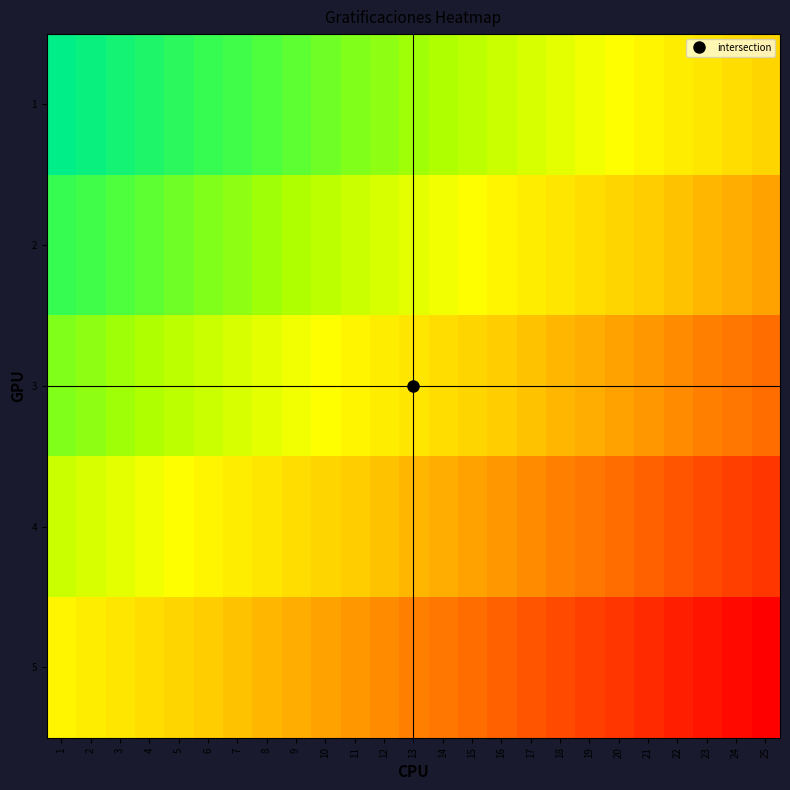

Reading left to right, extract all data points from this chart.

1: 1=1.0	2=0.9	3=0.9	4=0.8	5=0.8	6=0.8	7=0.7	8=0.7	9=0.6	10=0.6	11=0.6	12=0.5	13=0.5	14=0.4	15=0.4	16=0.4	17=0.3	18=0.3	19=0.2	20=0.2	21=0.2	22=0.1	23=0.1	24=0.0	25=0.0
2: 1=0.8	2=0.7	3=0.7	4=0.6	5=0.6	6=0.6	7=0.5	8=0.5	9=0.4	10=0.4	11=0.4	12=0.3	13=0.3	14=0.2	15=0.2	16=0.2	17=0.1	18=0.1	19=0.0	20=0.0	21=-0.0	22=-0.1	23=-0.1	24=-0.2	25=-0.2
3: 1=0.6	2=0.5	3=0.5	4=0.4	5=0.4	6=0.4	7=0.3	8=0.3	9=0.2	10=0.2	11=0.2	12=0.1	13=0.1	14=0.0	15=0.0	16=-0.0	17=-0.1	18=-0.1	19=-0.2	20=-0.2	21=-0.2	22=-0.3	23=-0.3	24=-0.4	25=-0.4
4: 1=0.4	2=0.3	3=0.3	4=0.2	5=0.2	6=0.2	7=0.1	8=0.1	9=0.0	10=0.0	11=-0.0	12=-0.1	13=-0.1	14=-0.2	15=-0.2	16=-0.2	17=-0.3	18=-0.3	19=-0.4	20=-0.4	21=-0.4	22=-0.5	23=-0.5	24=-0.6	25=-0.6
5: 1=0.2	2=0.1	3=0.1	4=0.0	5=0.0	6=-0.0	7=-0.1	8=-0.1	9=-0.2	10=-0.2	11=-0.2	12=-0.3	13=-0.3	14=-0.4	15=-0.4	16=-0.4	17=-0.5	18=-0.5	19=-0.6	20=-0.6	21=-0.6	22=-0.7	23=-0.7	24=-0.8	25=-0.8